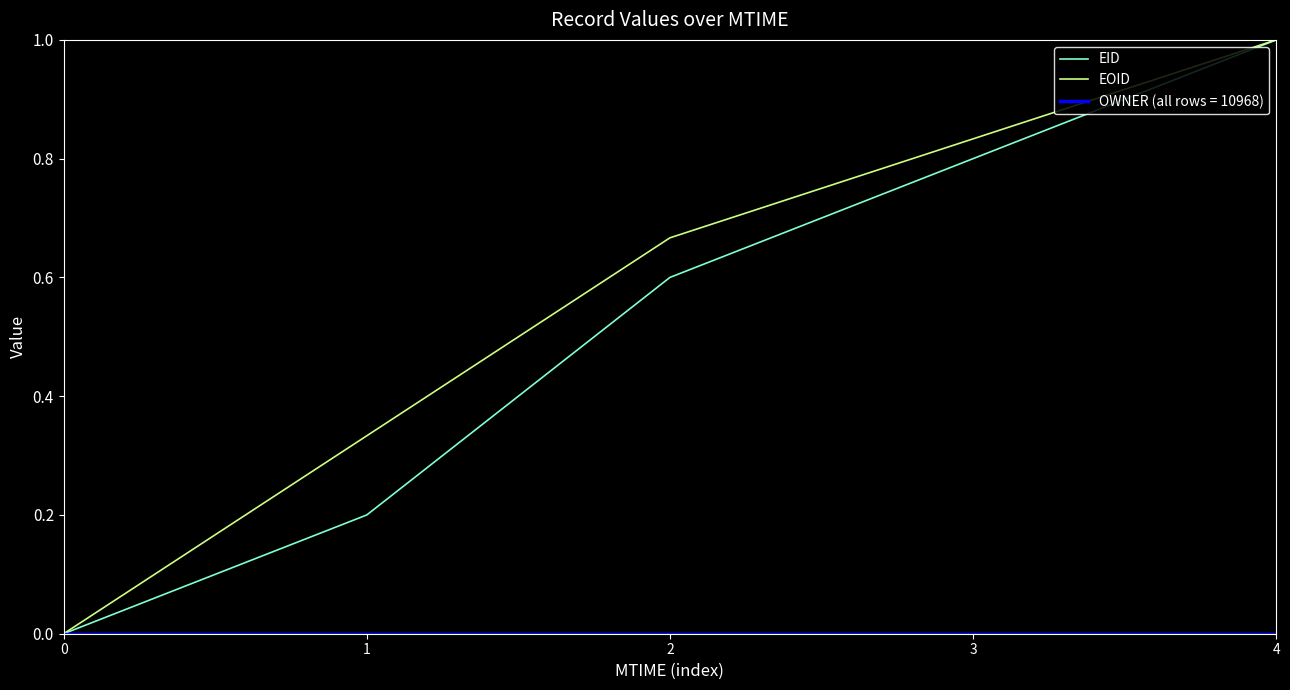

List the labels in order of EOID value, largest first.

4, 3, 2, 1, 0